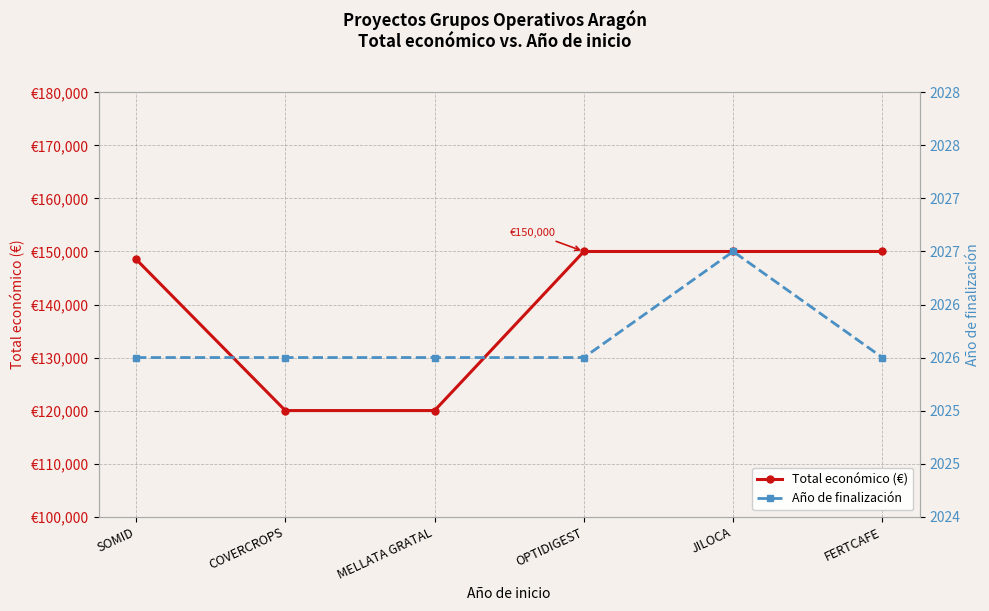

Between JILOCA and SOMID, which is larger?

JILOCA